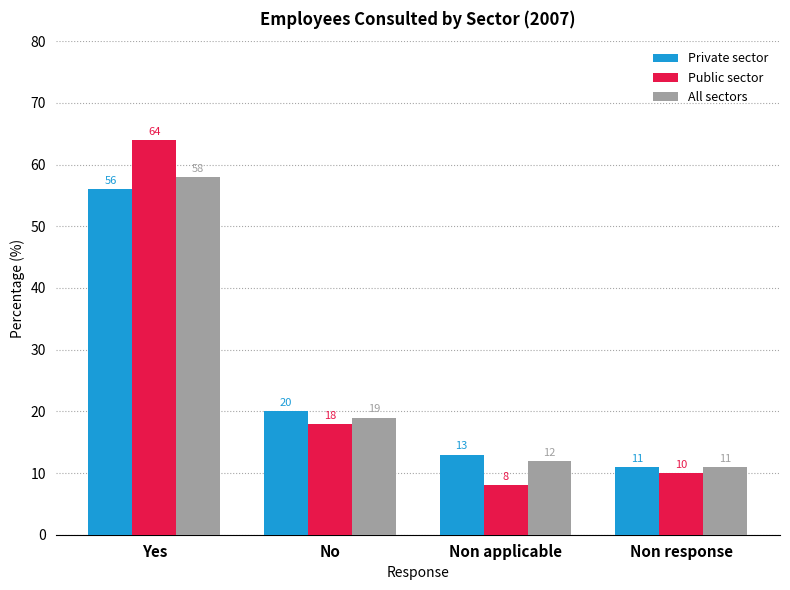

Rank the series at No from highest to lowest value.

Private sector, All sectors, Public sector